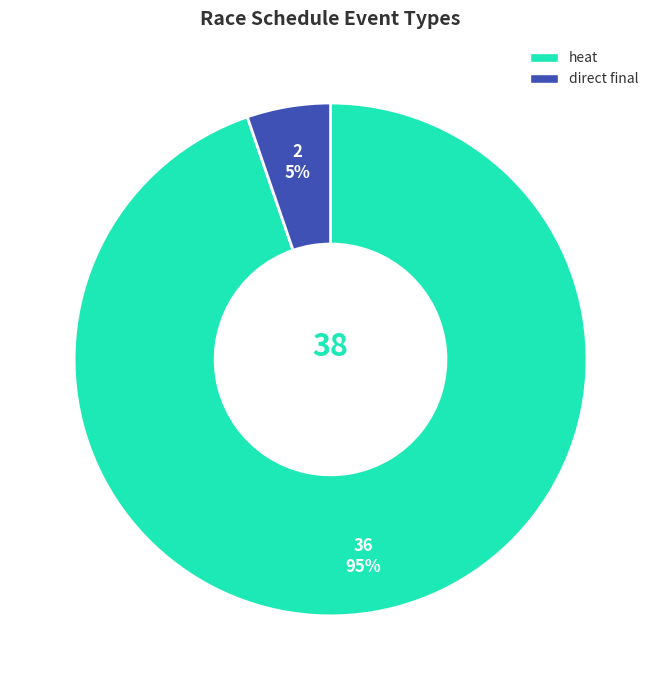

To the nearest percent, what is the average slice percentage?

50%